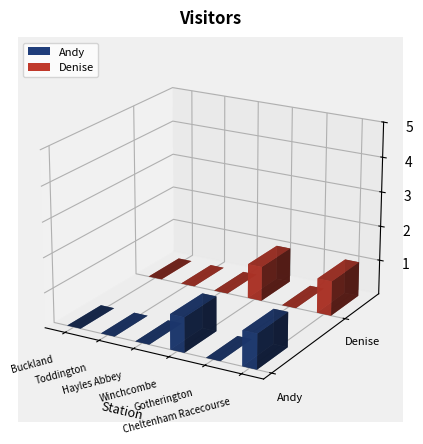

What is the sum of the Andy values at Cheltenham Racecourse and Gotherington?

1